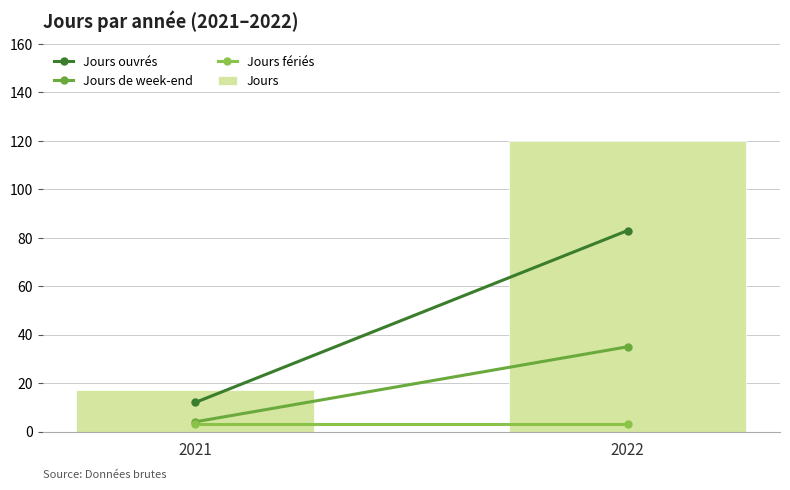

How many data points does each series have?

2